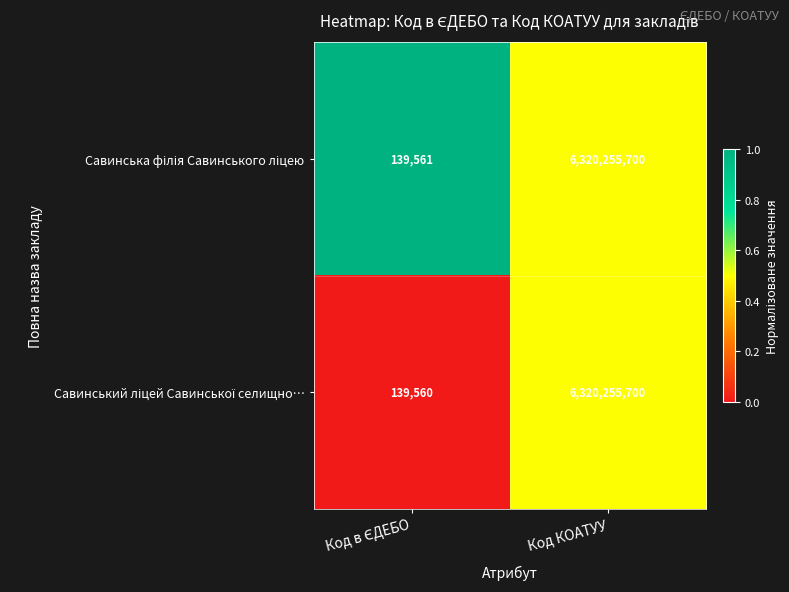

What is the total value across all series at Код КОАТУУ?

12640511400